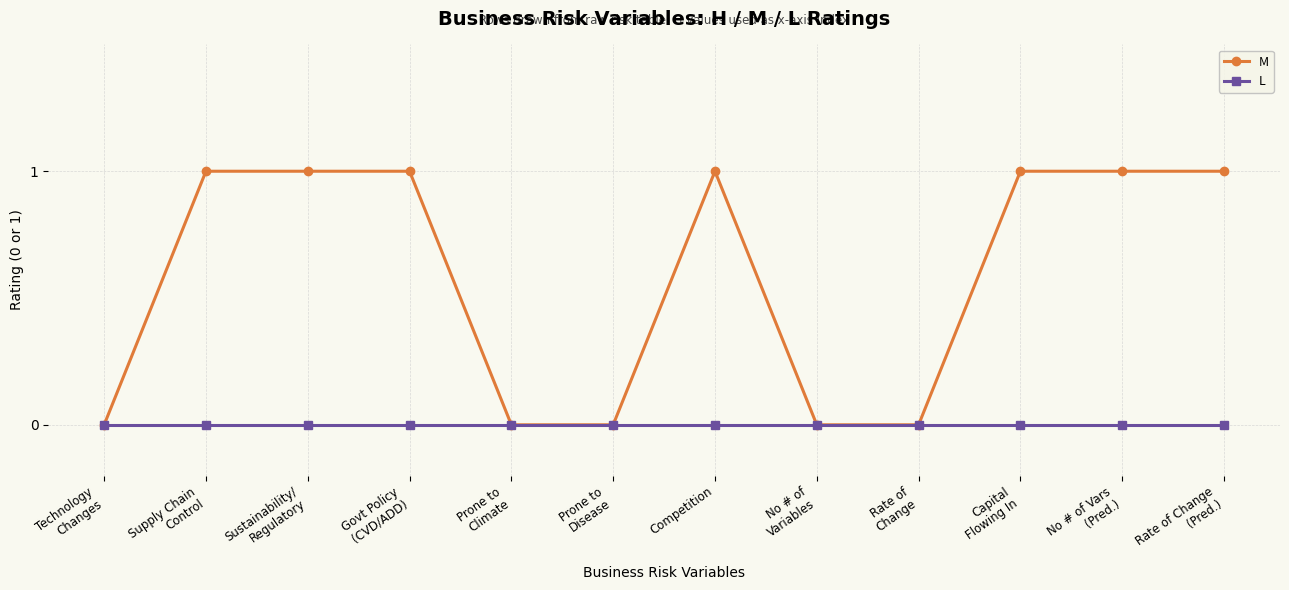

Which series has the largest total across all categories?

M